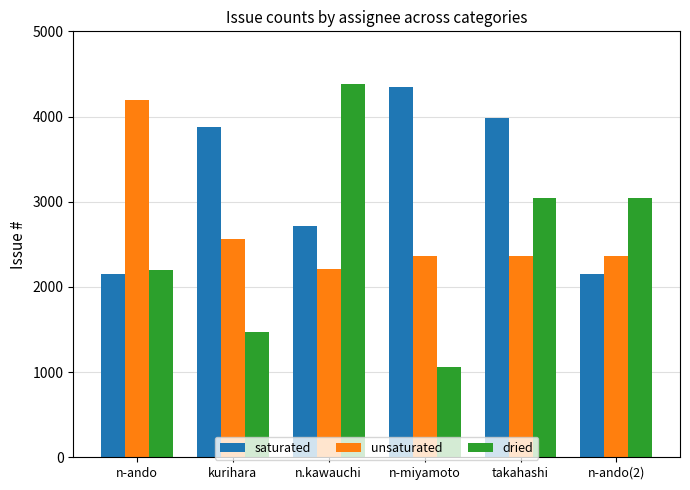

What is the difference between the unsaturated values at n-ando and kurihara?

1632